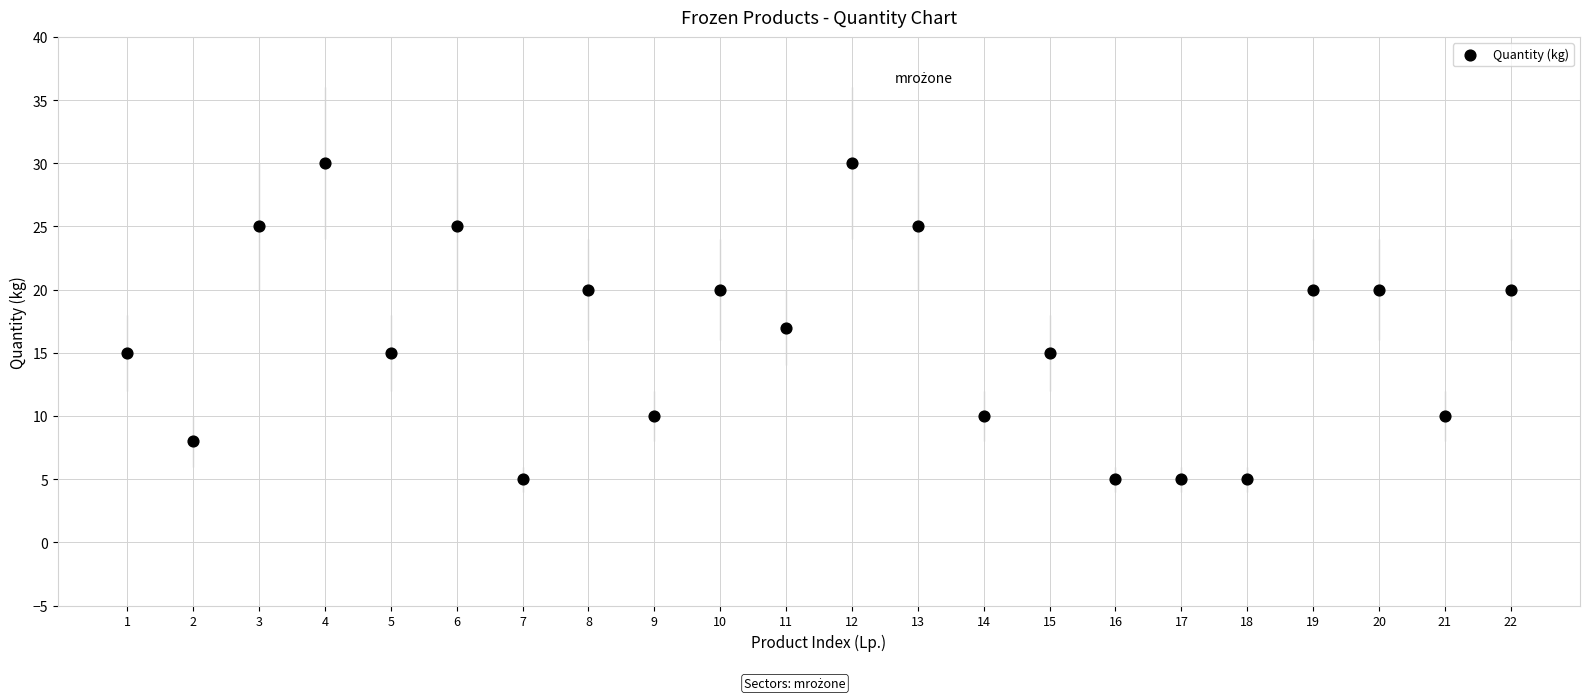

What is the range of Y values (max minus min)?

25